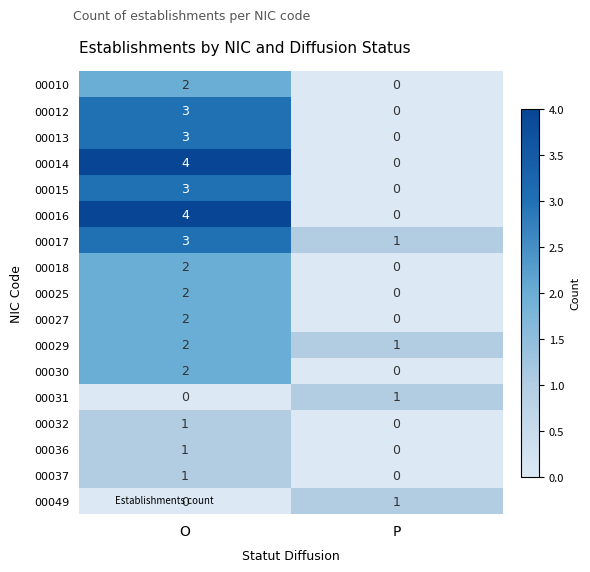

At which category is the sum across all series the highest?

O